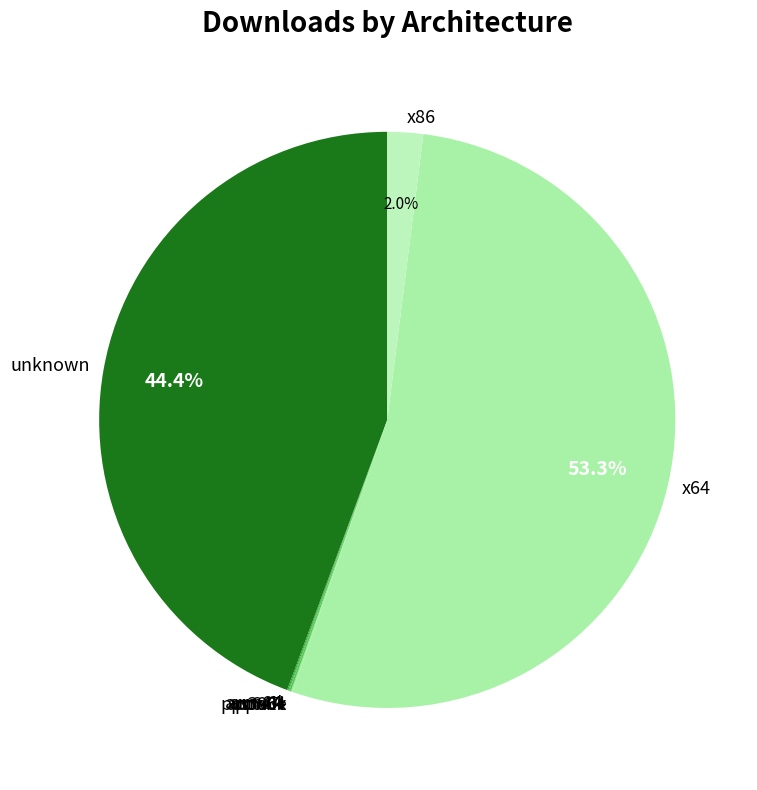

To the nearest percent, what is the difference between the largest and smallest slice percentages?

53%